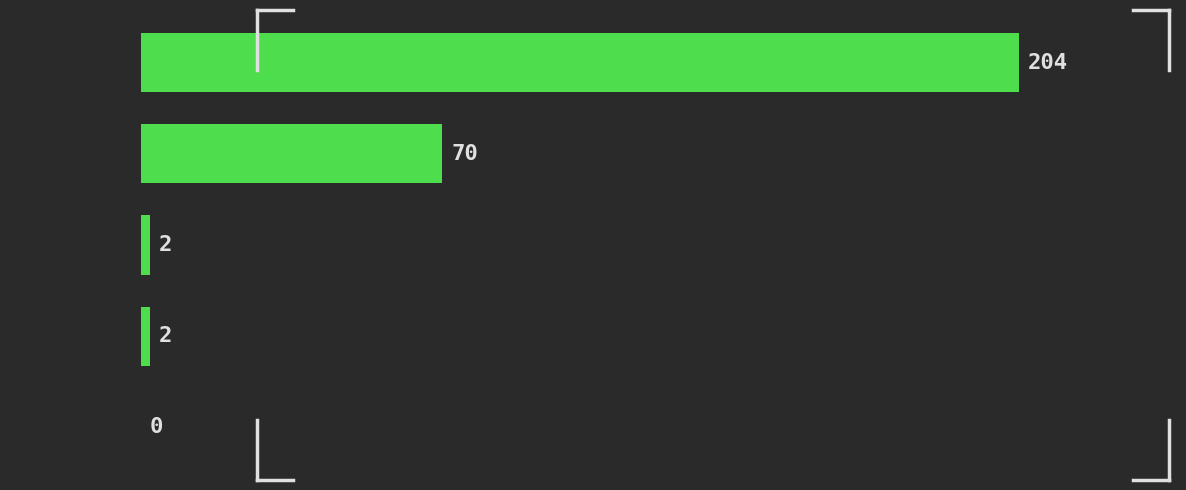

Reading top to bottom, what are all the values shown in this chart?

[1.0, 2.0)=204	[2.0, 3.0)=70	[3.0, 4.0)=2	[4.0, 5.0)=2	[5.0, 6.0)=0